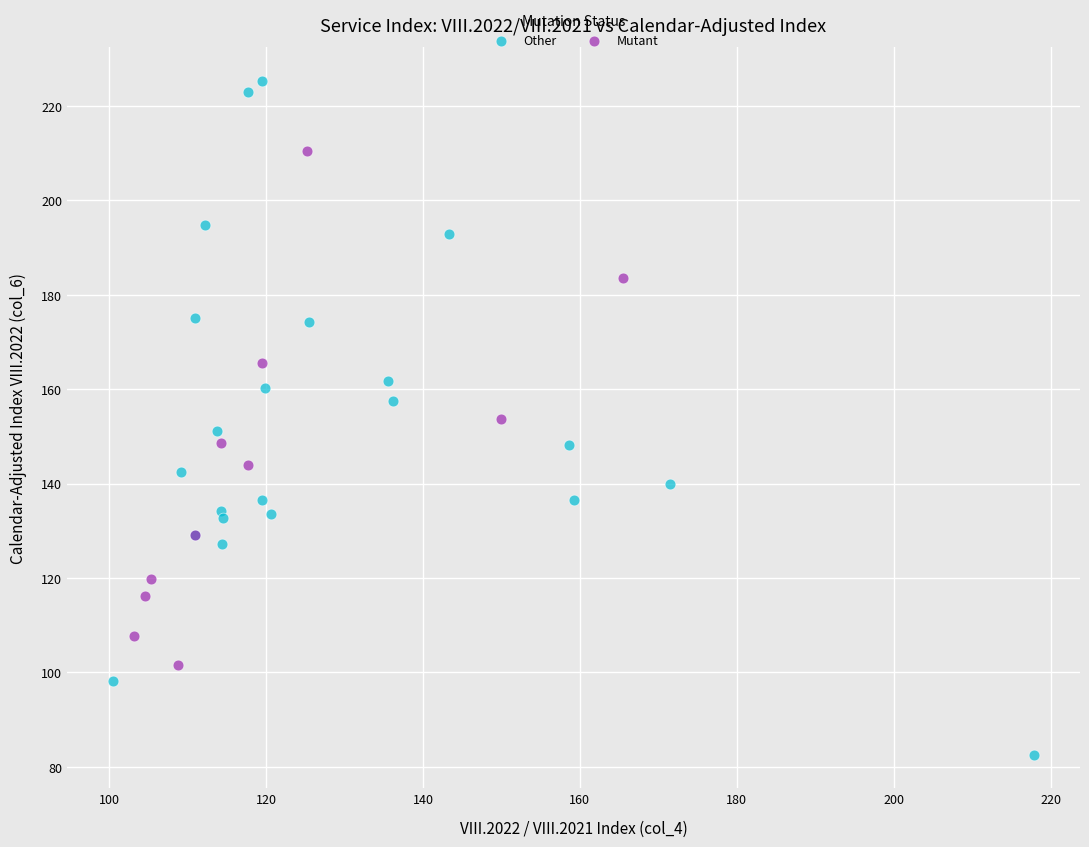

Which series reaches the minimum Y coordinate?

Other